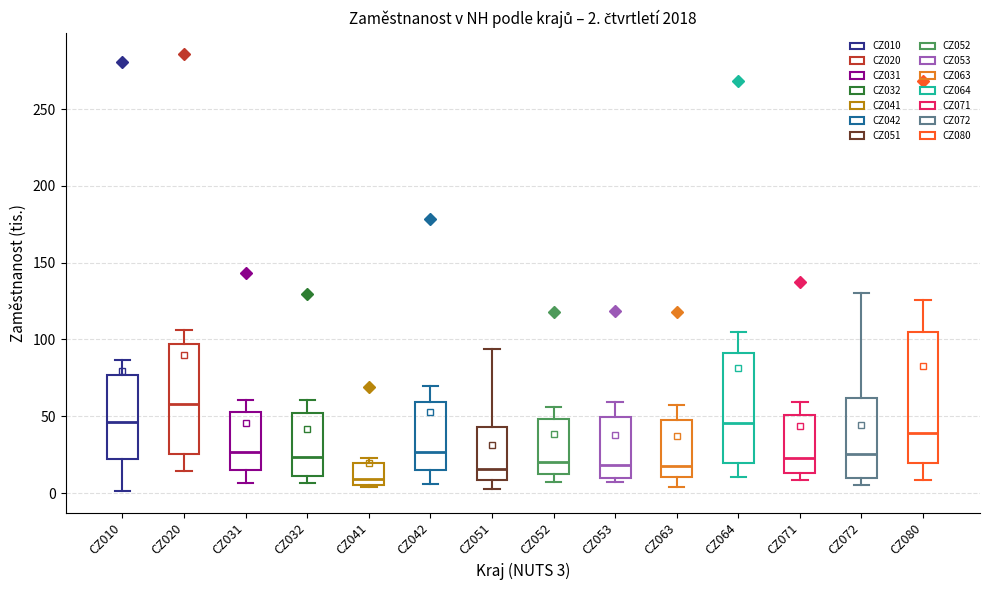

Which box's median line is the lowest?

CZ041